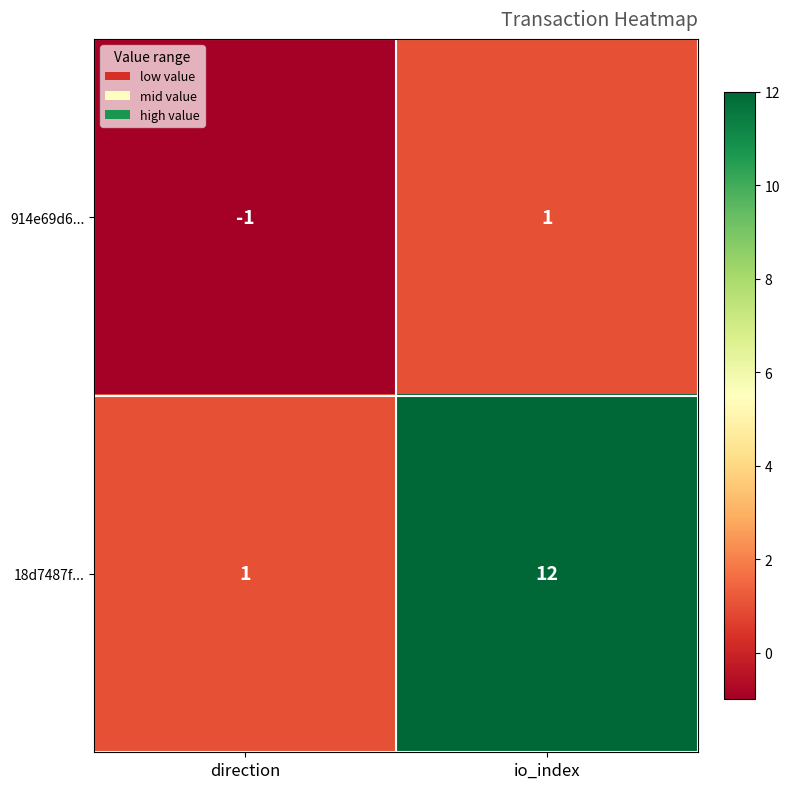

What is the difference between the highest and lowest values at direction?

2